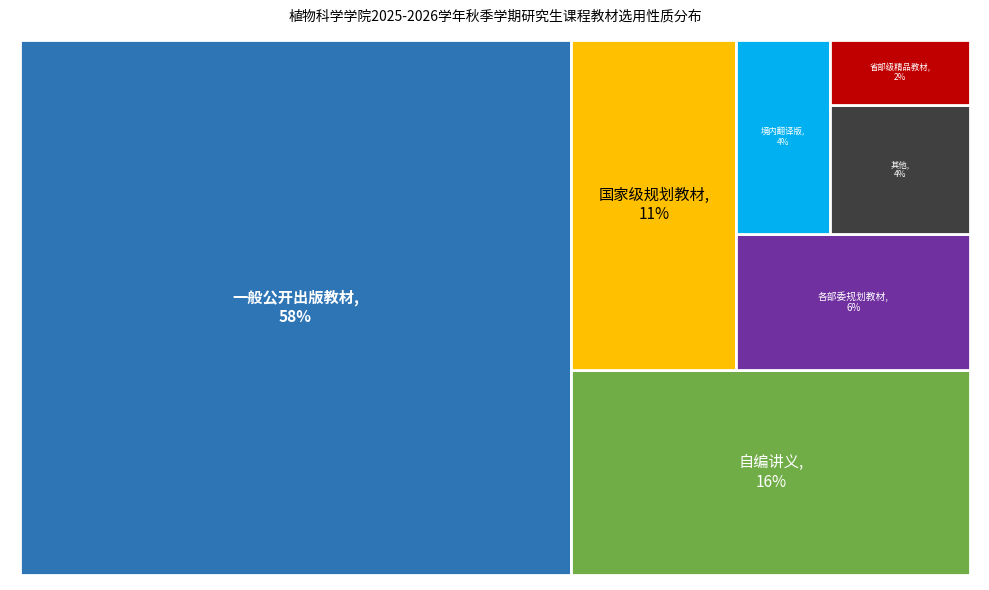

Is there any slice that represents more than half of the pie?

Yes